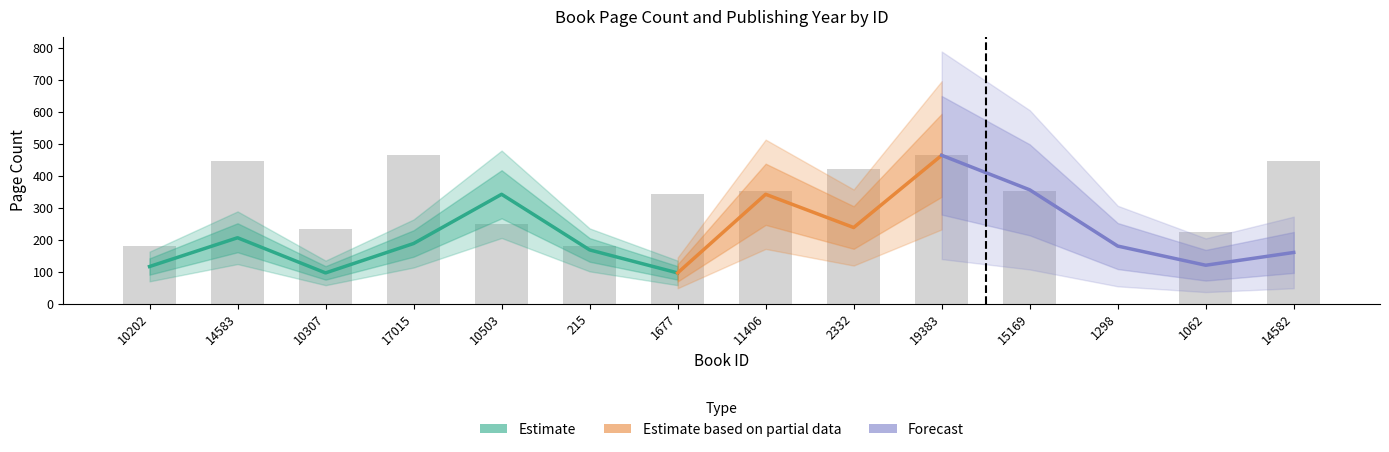

What is the maximum value shown in the chart?

464.0